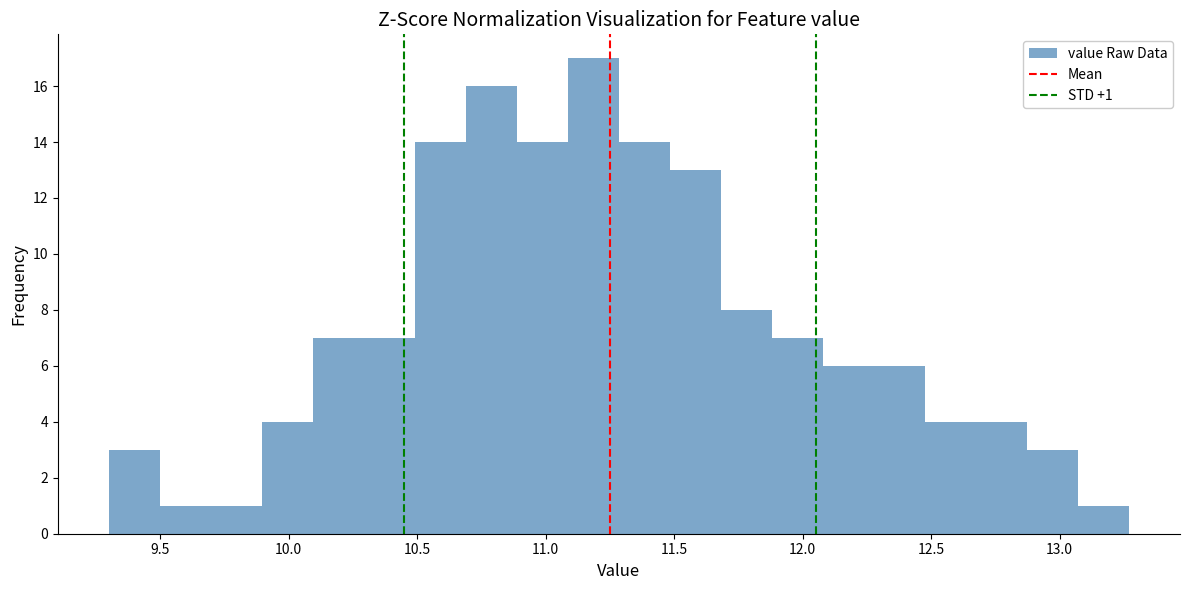

Around what value on the x-axis is the tallest bar? Give the approximate position of its centre, as read against the axis.

11.20